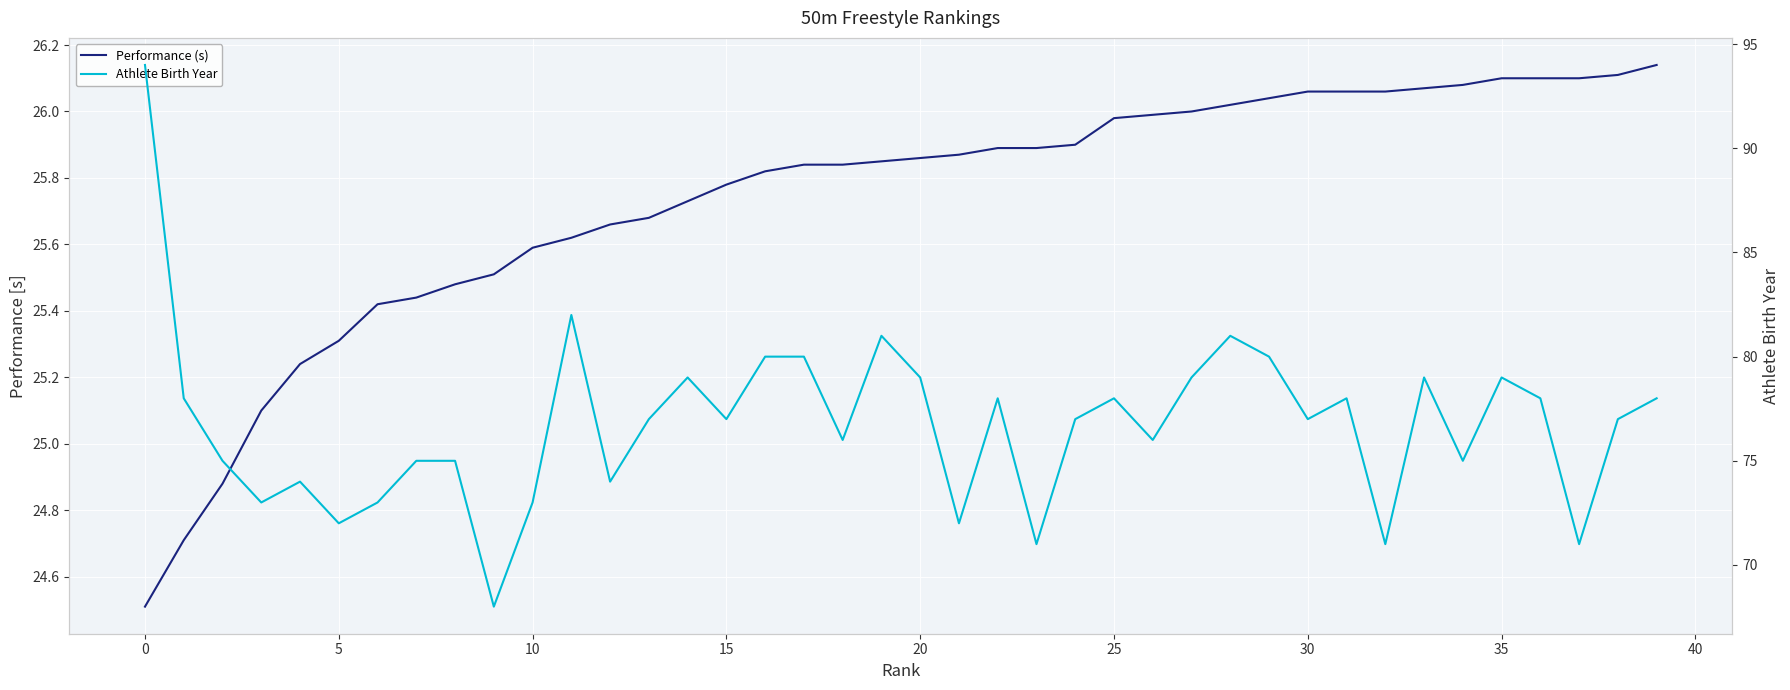

What is the maximum value shown in the chart?

94.0